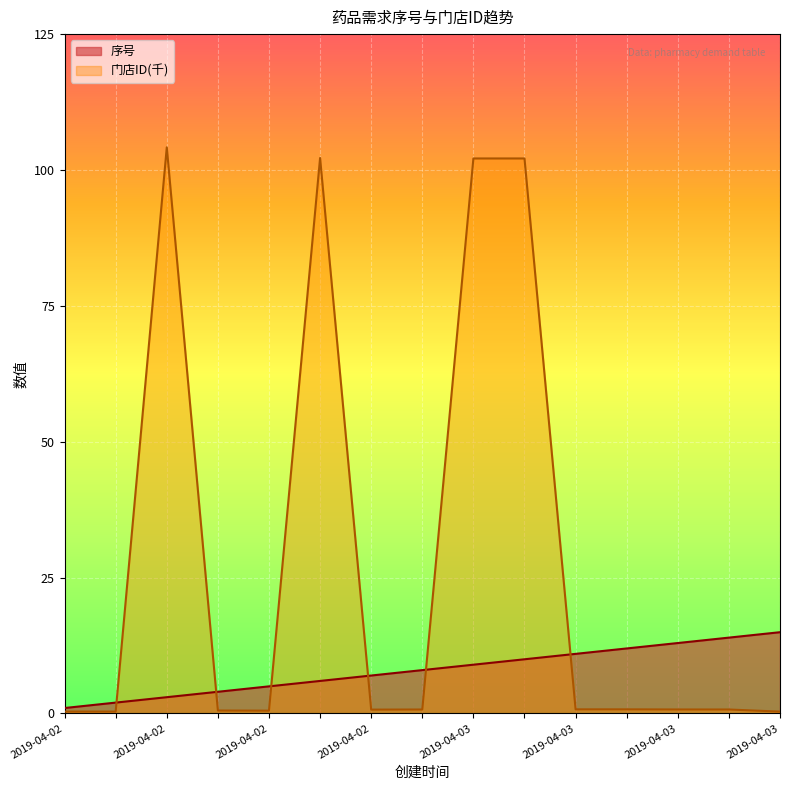

How many lines are shown in the chart?

2